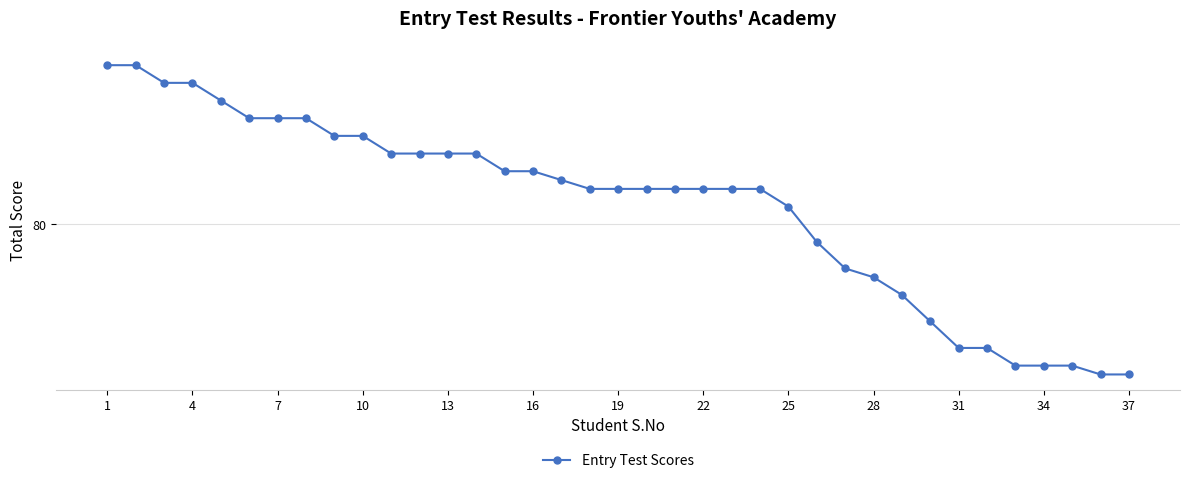

What is the average value?

82